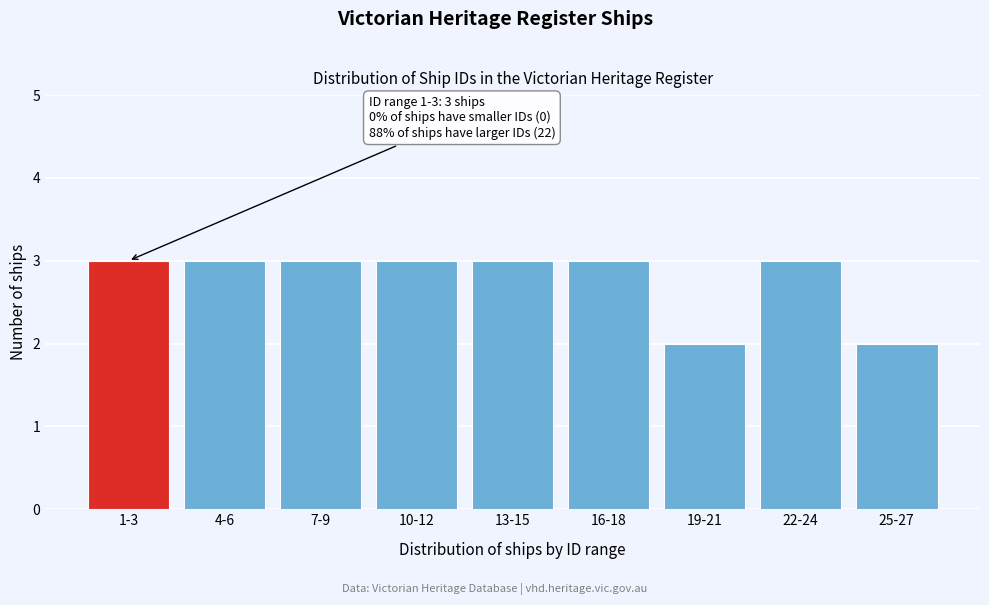

Reading left to right, transcribe all the data shown in this chart.

3	3	3	3	3	3	2	3	2